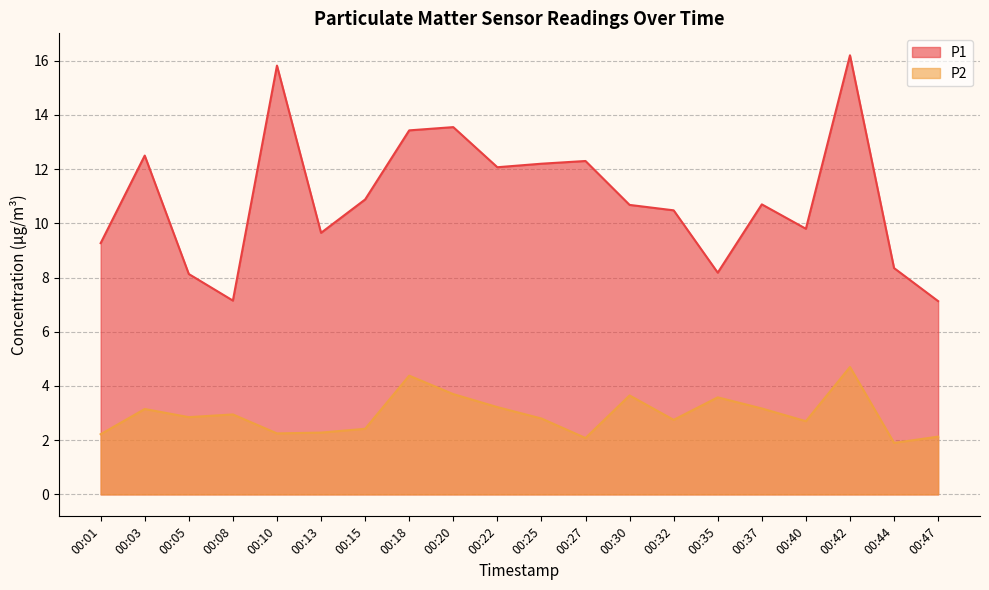

What is the sum of the P1 values at 00:01 and 00:10?

25.1